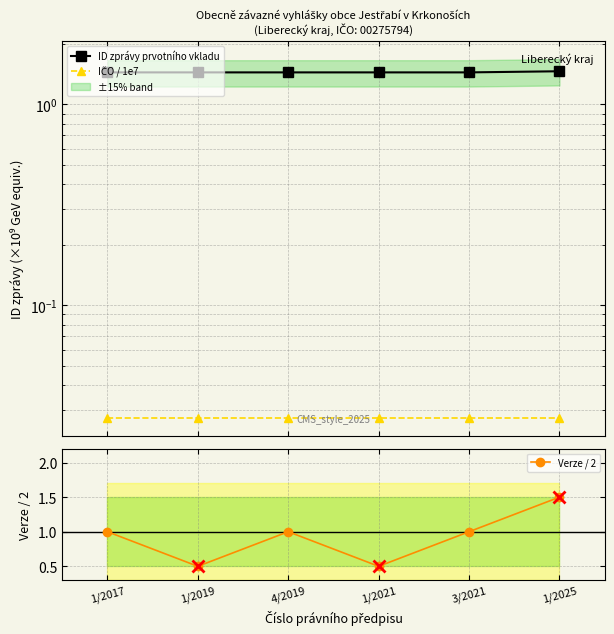

What is the label of the 5th point from the left?

3/2021